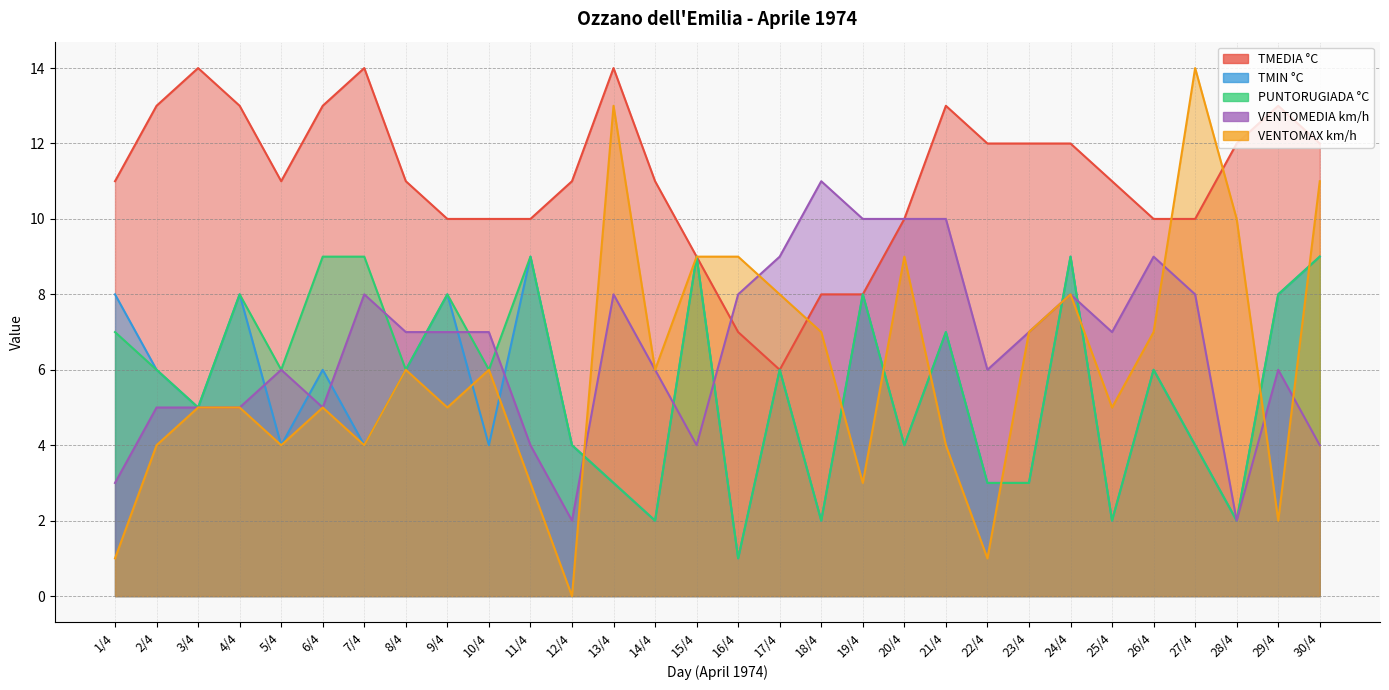

Count the number of data series in this chart.

5